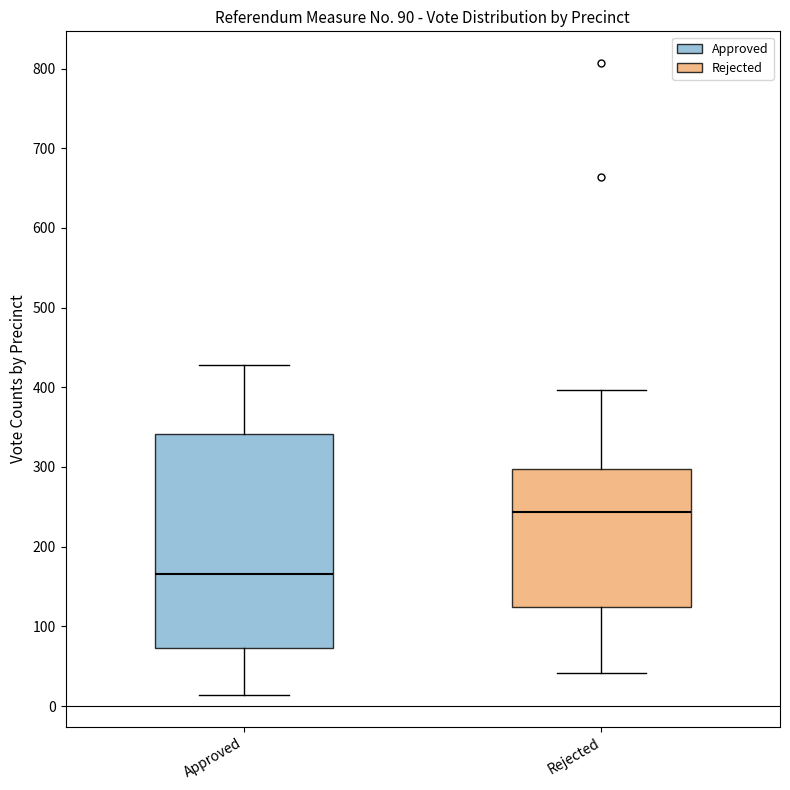

Which box is the tallest, from its lower edge to its upper edge?

Approved